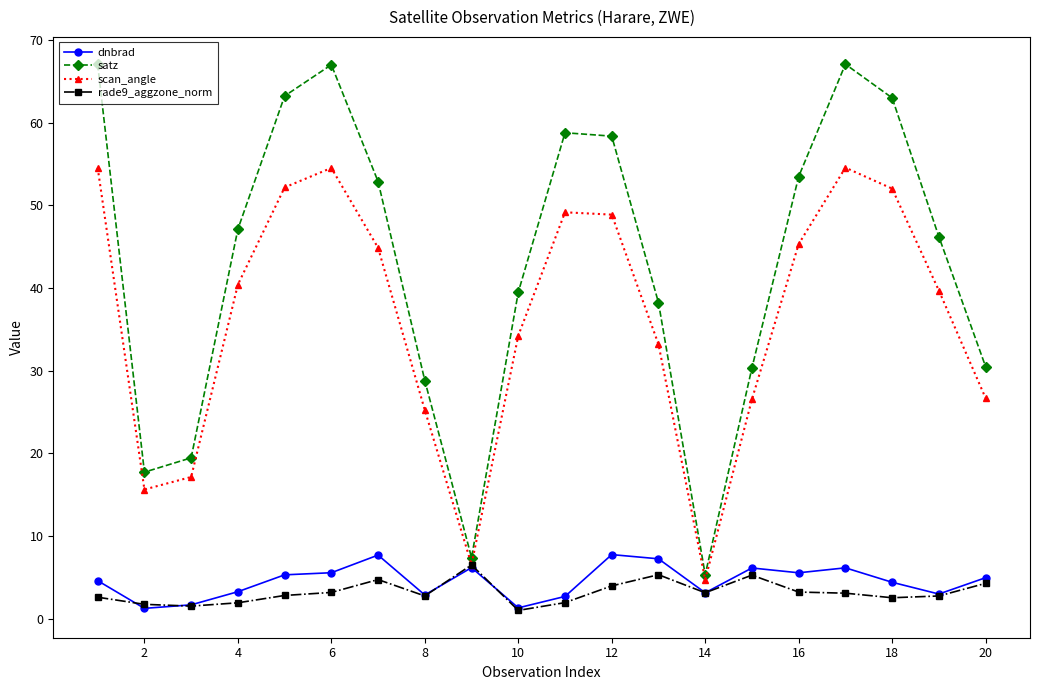

True or false: dnbrad has more than 1 points higher than both neighbors.

True